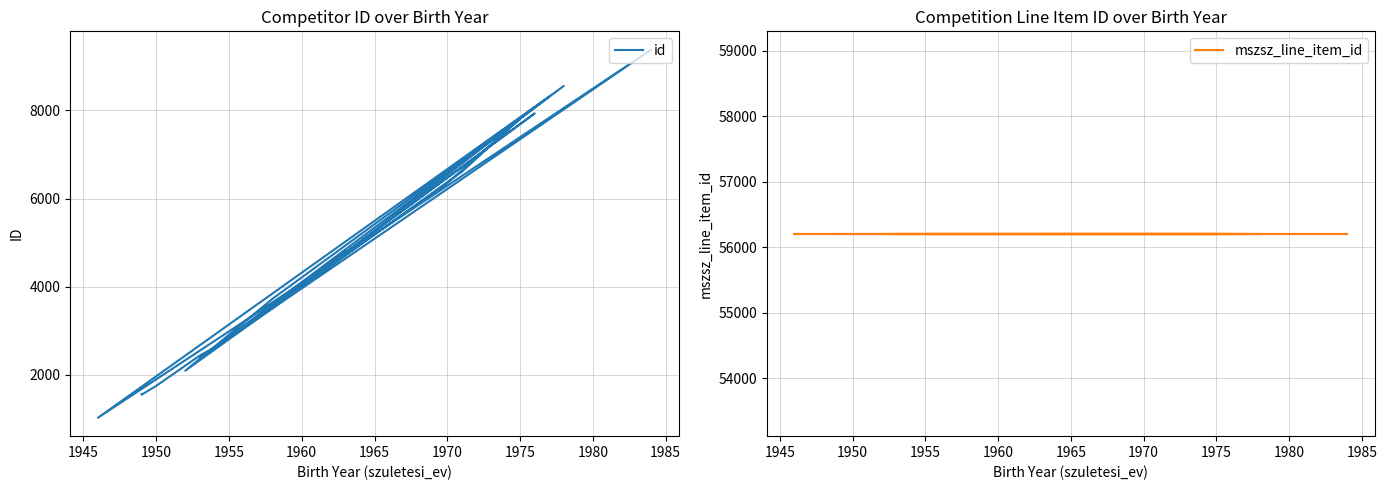

What is the sum of all id values?

89463